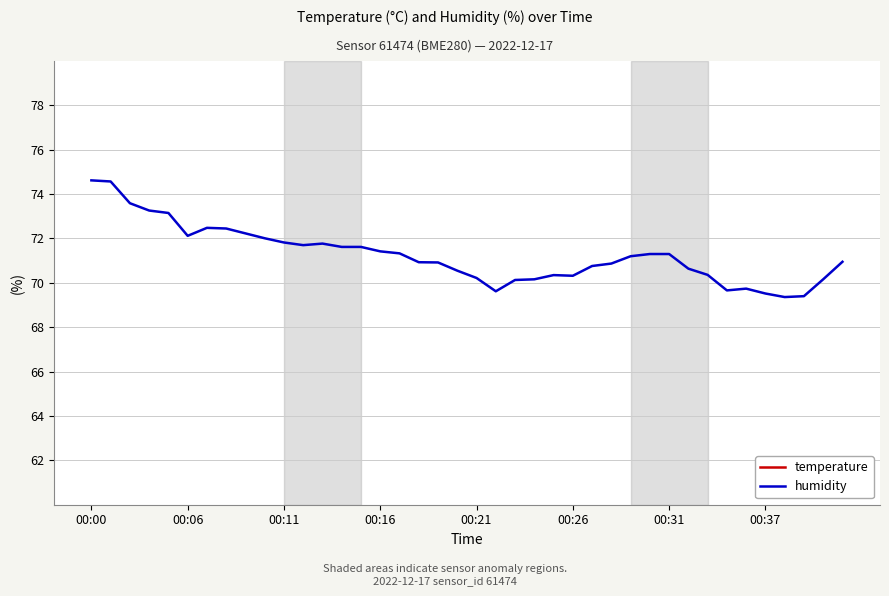

Rank the series by their average value, from lowest to highest.

temperature, humidity